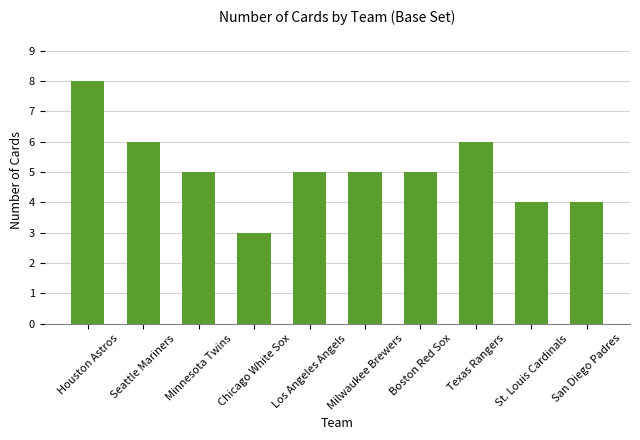

What value does the data have at Chicago White Sox?

3